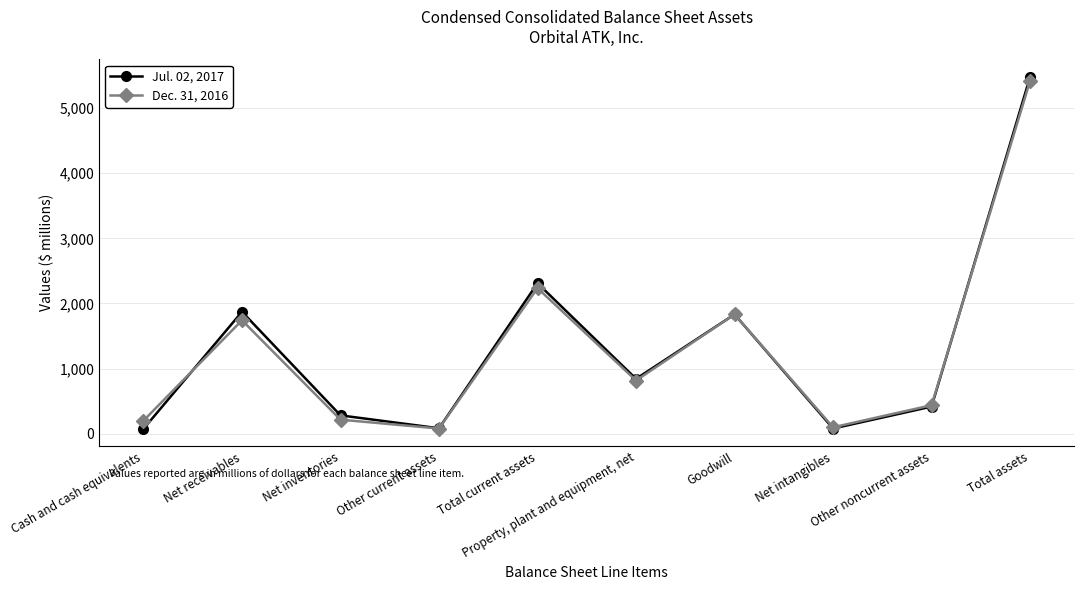

Is the value of Dec. 31, 2016 at Property, plant and equipment, net greater than the value of Jul. 02, 2017 at Net inventories?

Yes